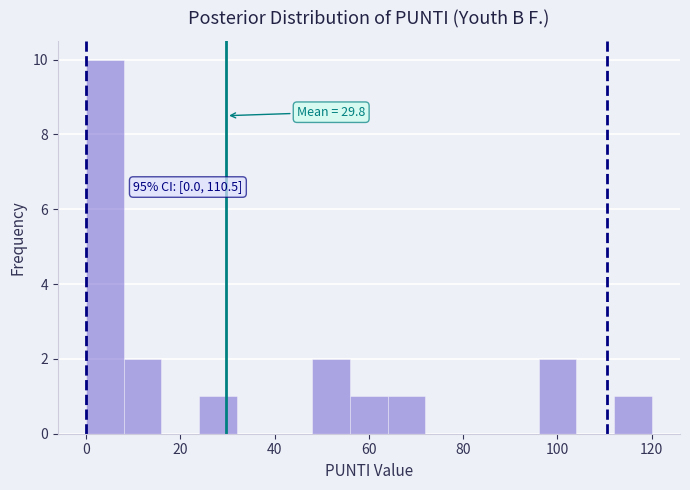

Over which range of the x-axis is the bar tallest?

0 to 8